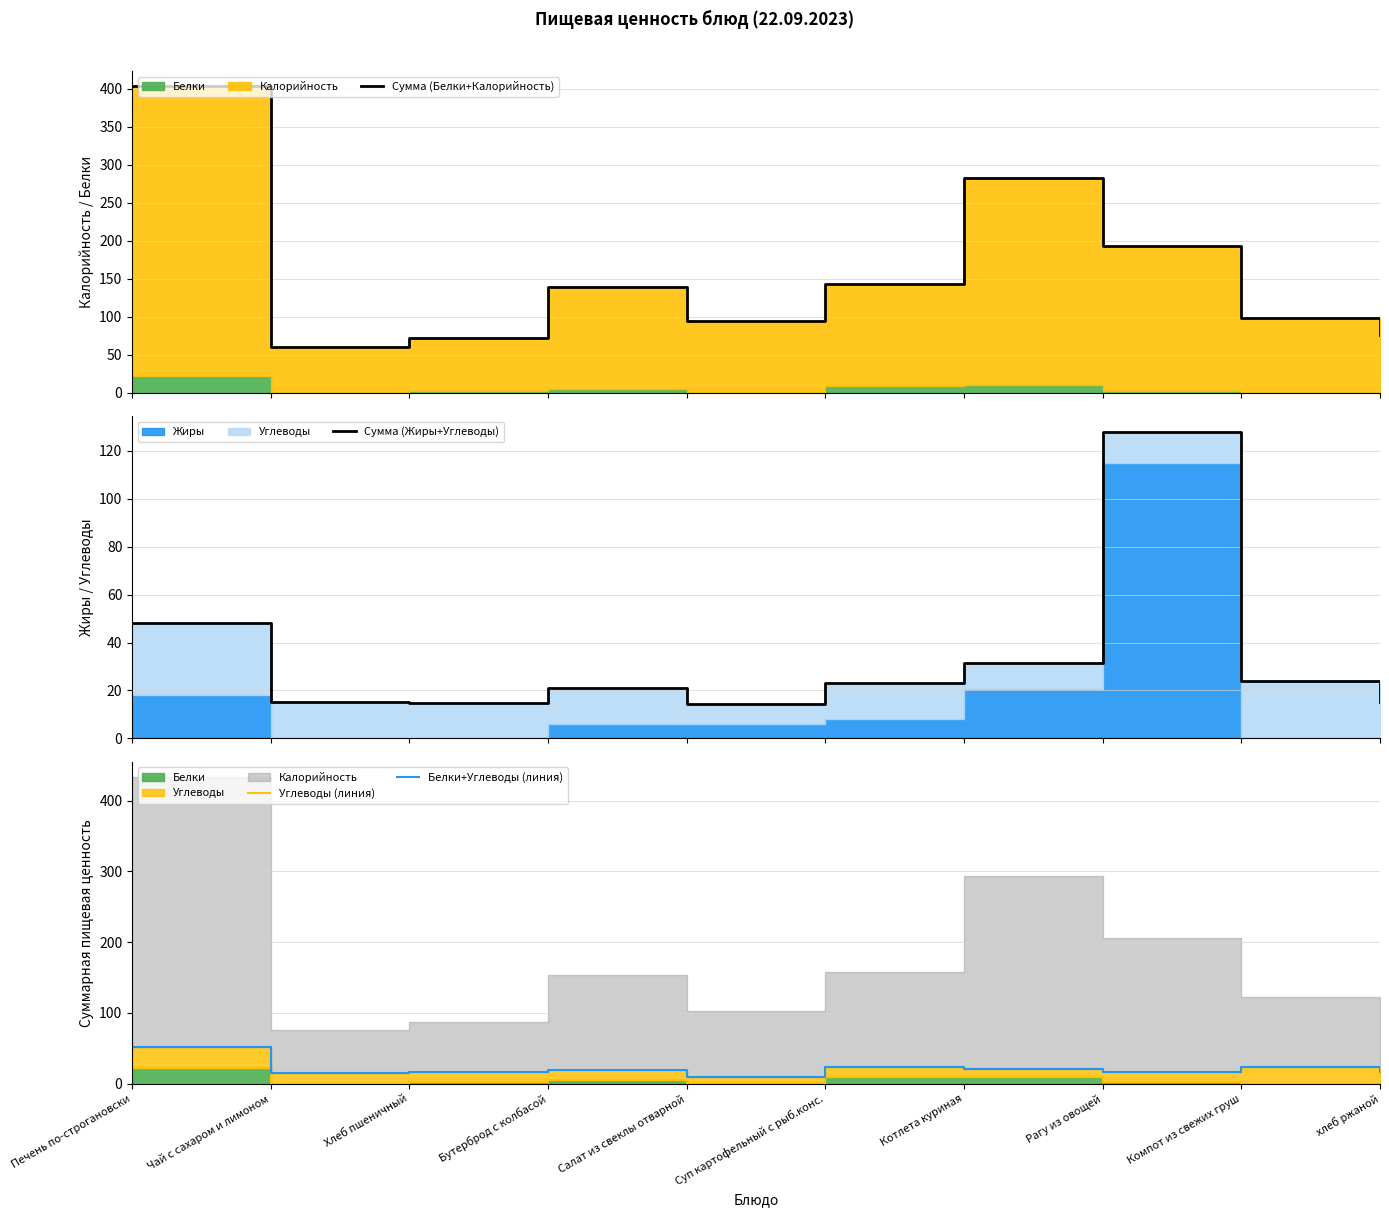

How many lines are shown in the chart?

4